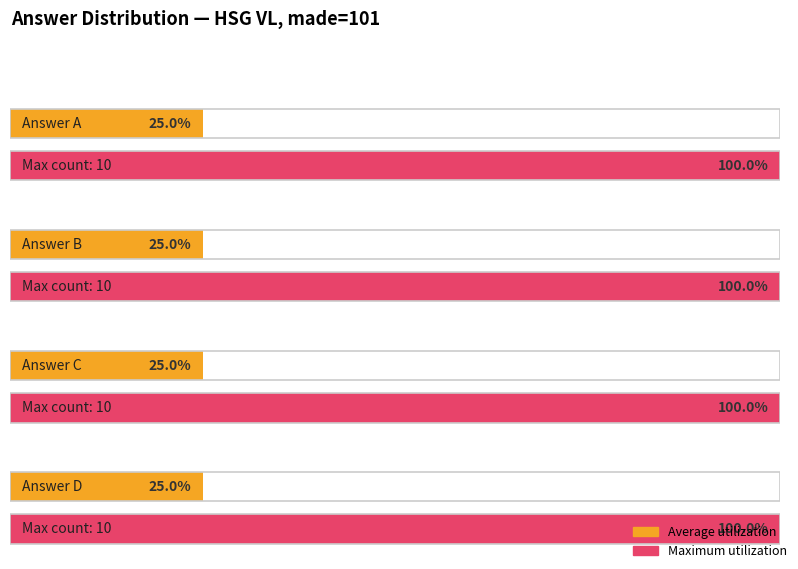

Is the value of Average at B greater than the value of Maximum at B?

No